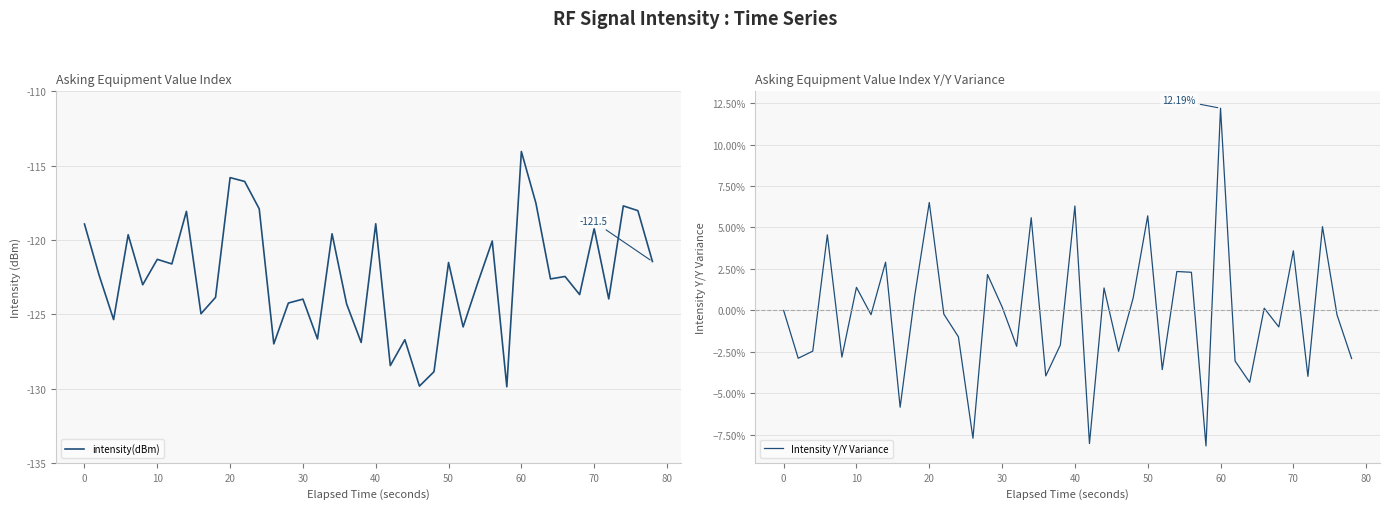

The Intensity Y/Y Variance series shows 8.6 at 20. True or false?

False